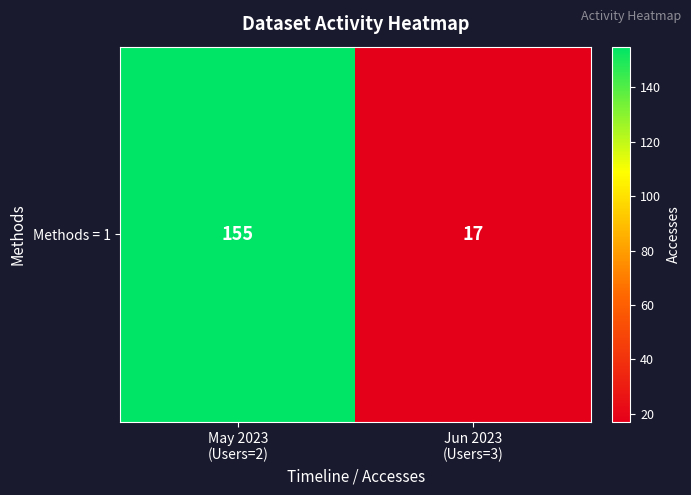

Reading right to left, extract all data points from this chart.

17	155